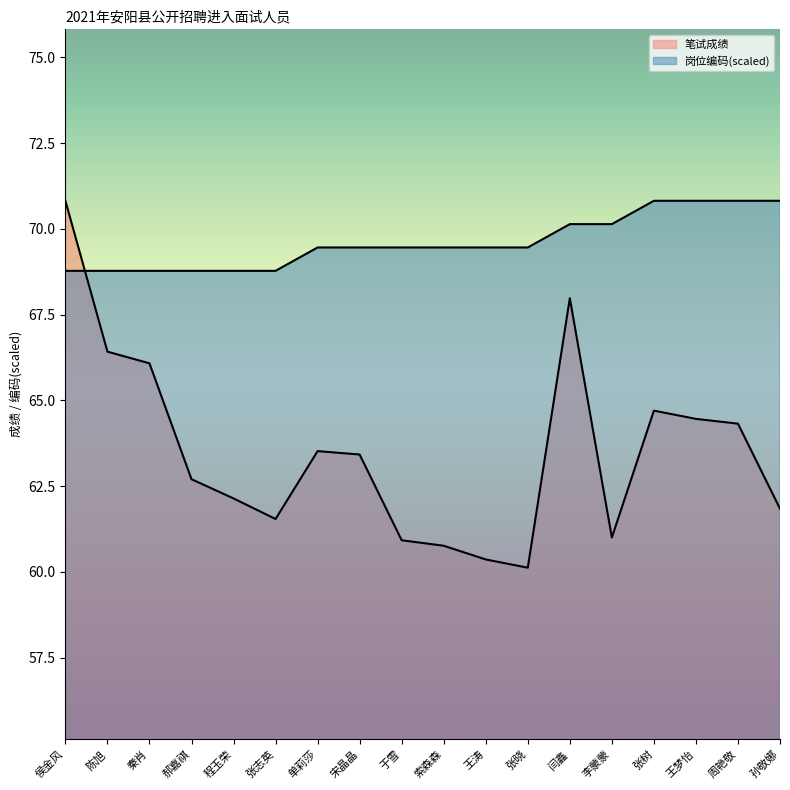

List the series in order of their overall mean, lowest first.

笔试成绩, 岗位编码